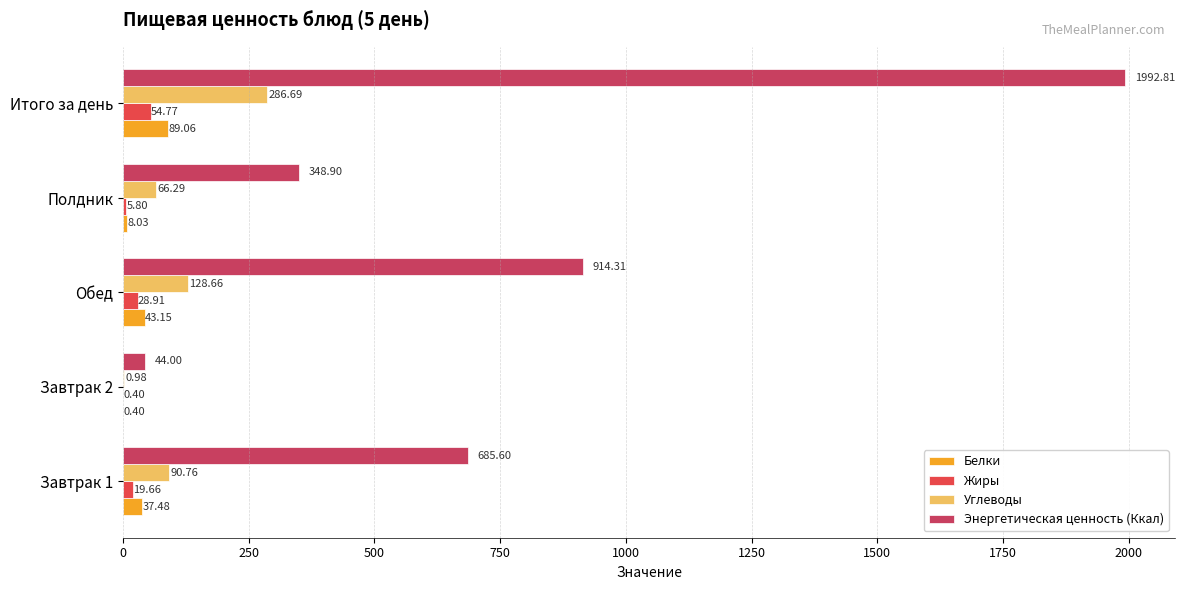

Which series has the largest total across all categories?

Энергетическая ценность (Ккал)